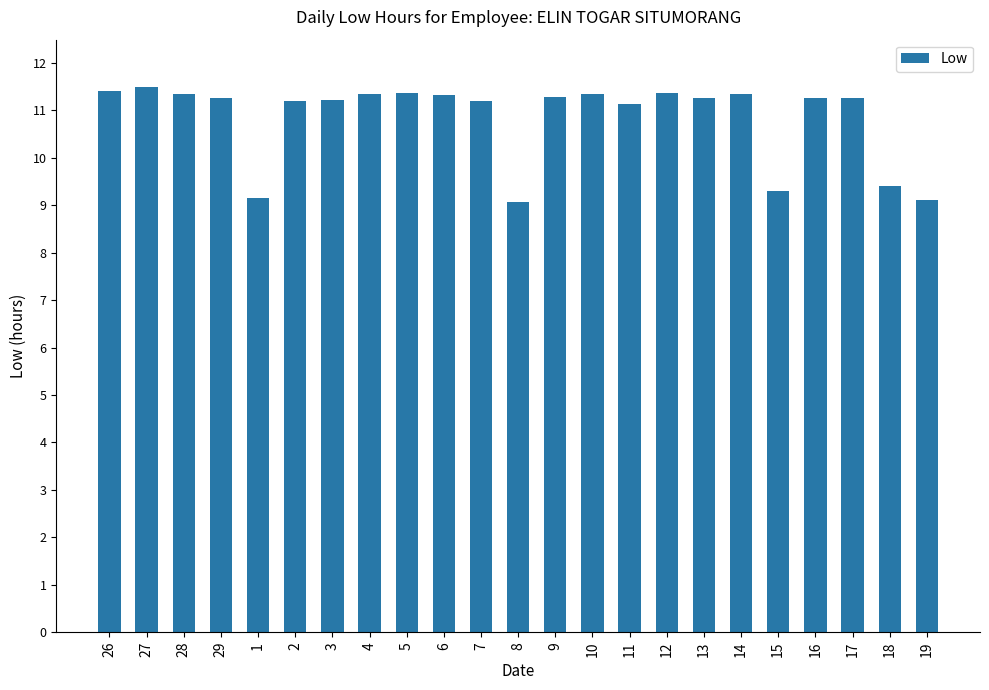

Is it true that the value at 11 is 11.1?

True